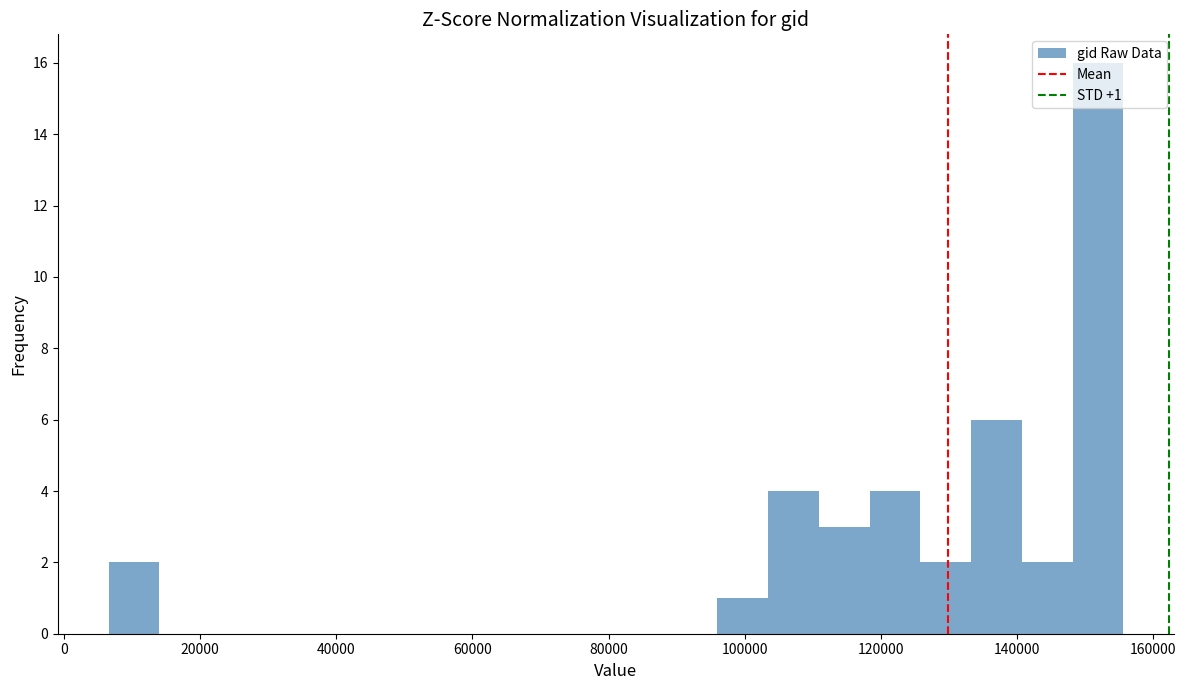

Read against the x-axis, roughly where is the centre of the tallest bar?

152000